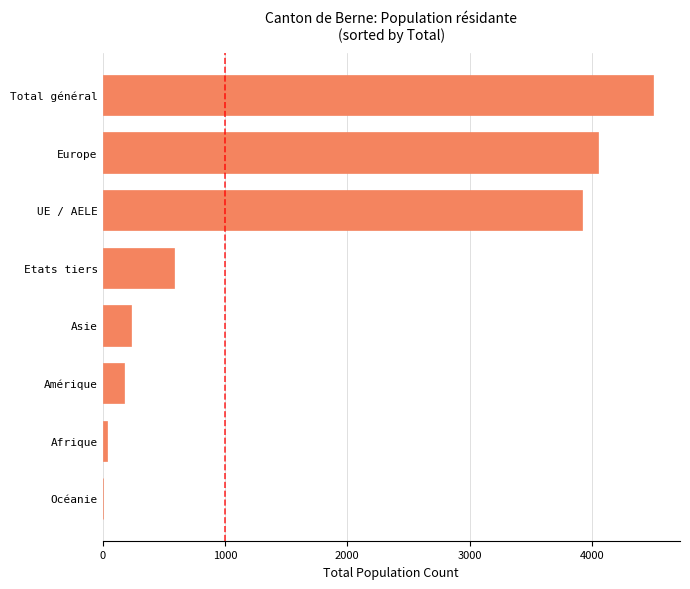

What is the change in value from Amérique to Total général?

+4320